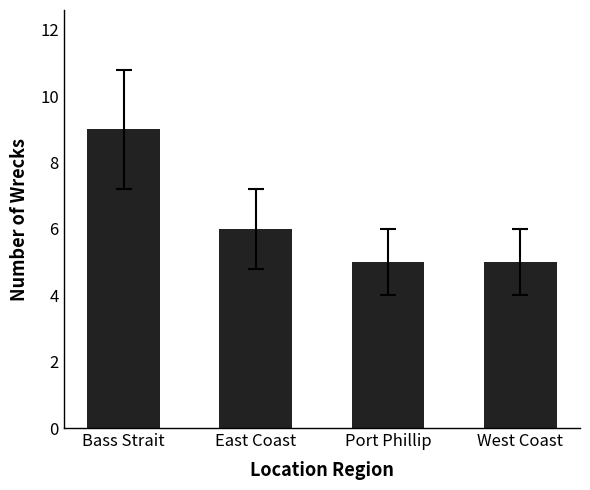

Is it true that the value at East Coast is 6?

True